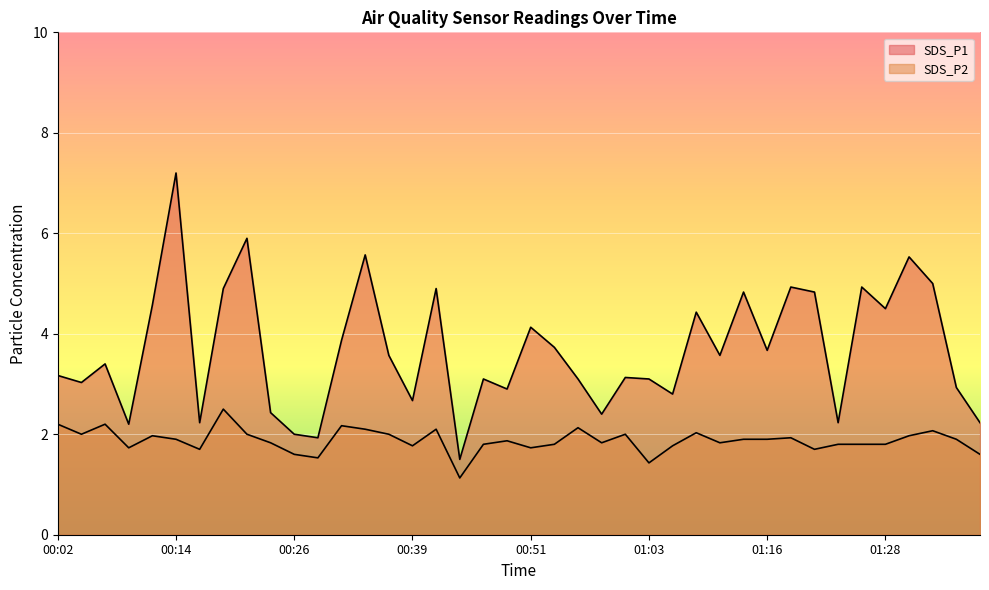

True or false: SDS_P1 has a value of 4.5 at 01:28.

True